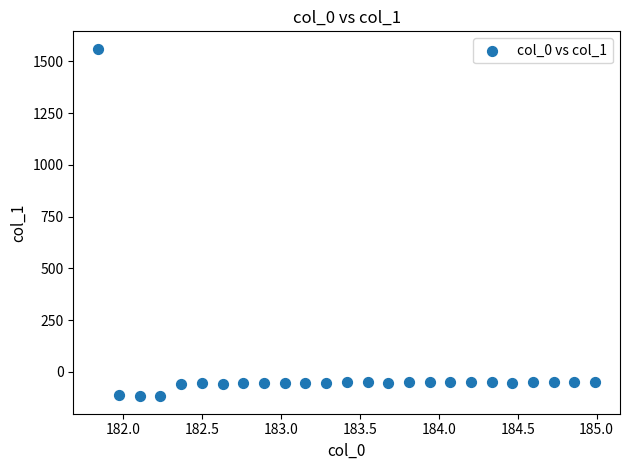

What is the range of Y values (max minus min)?

1679.9